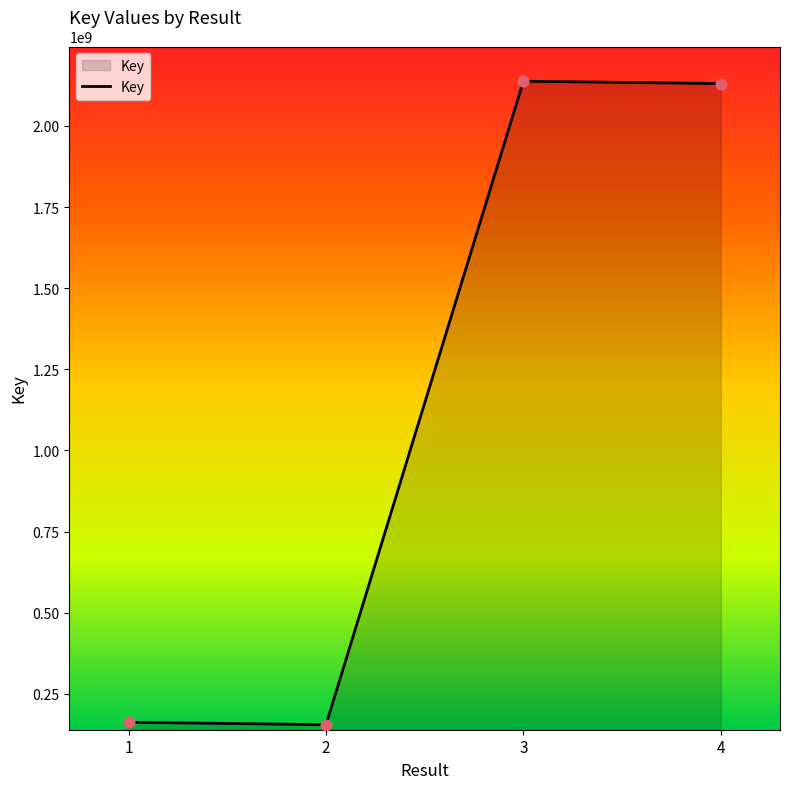

Between 2 and 4, which is larger?

4